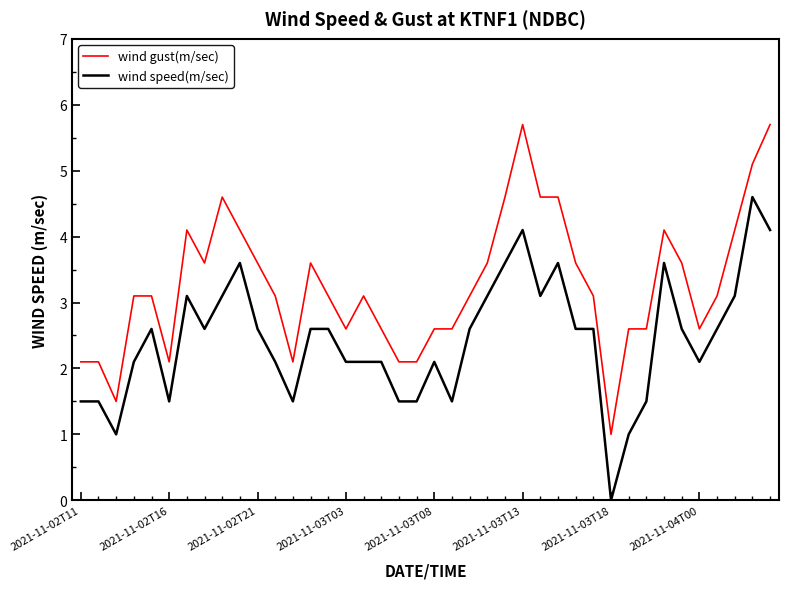

True or false: wind gust(m/sec) and wind speed(m/sec) cross at least once.

False